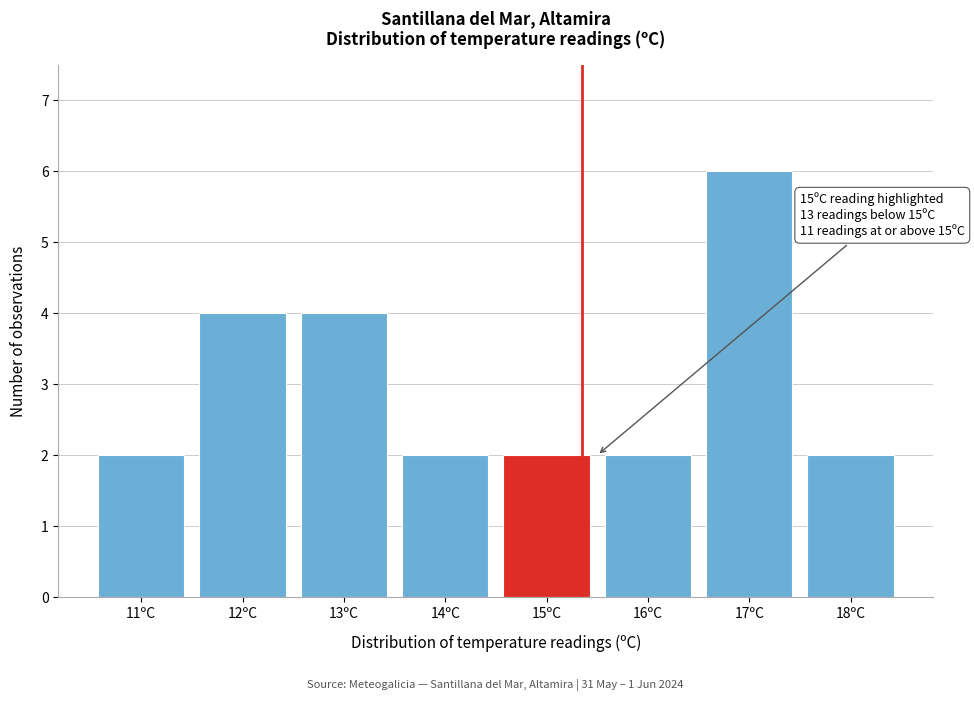

Reading left to right, what are all the values shown in this chart?

2	4	4	2	2	2	6	2